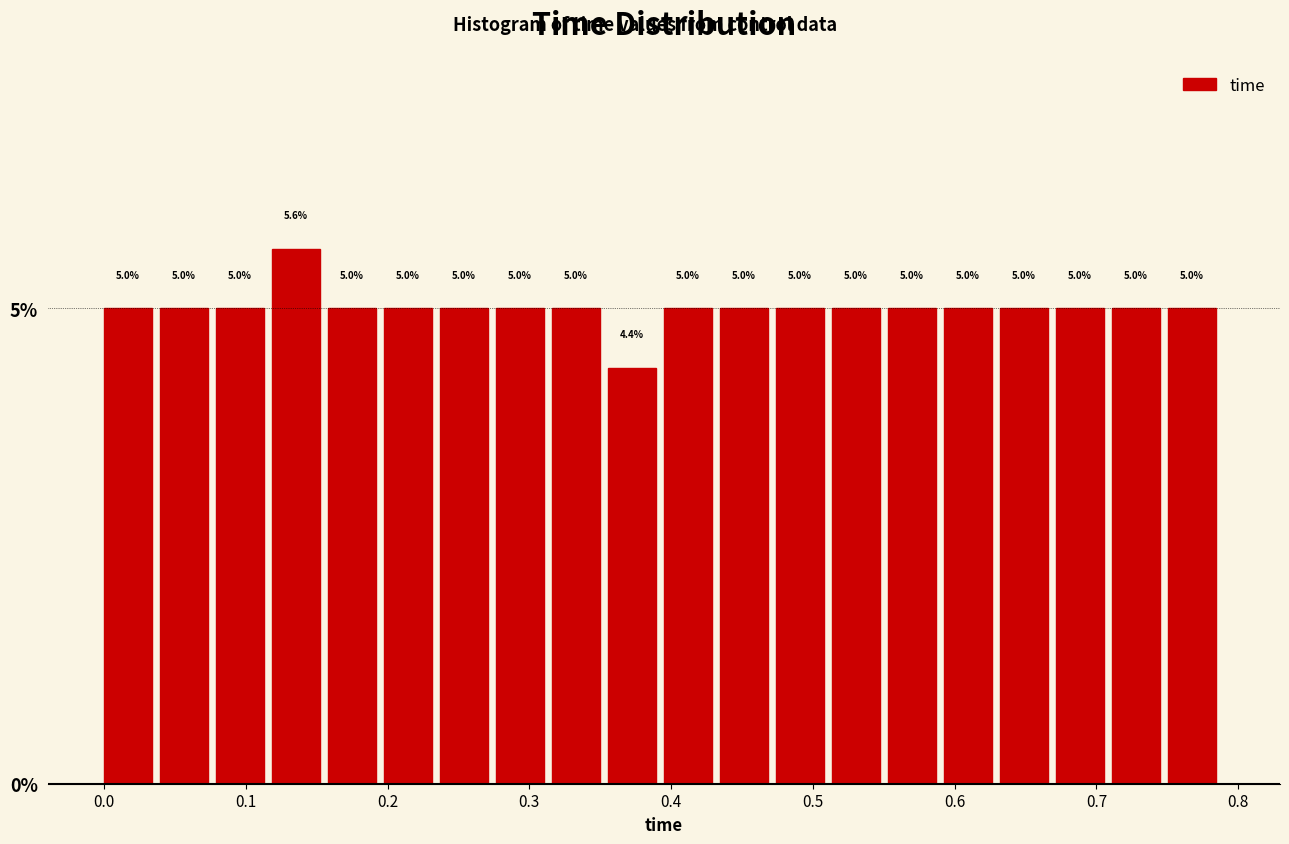

Around what value on the x-axis is the tallest bar? Give the approximate position of its centre, as read against the axis.

0.14